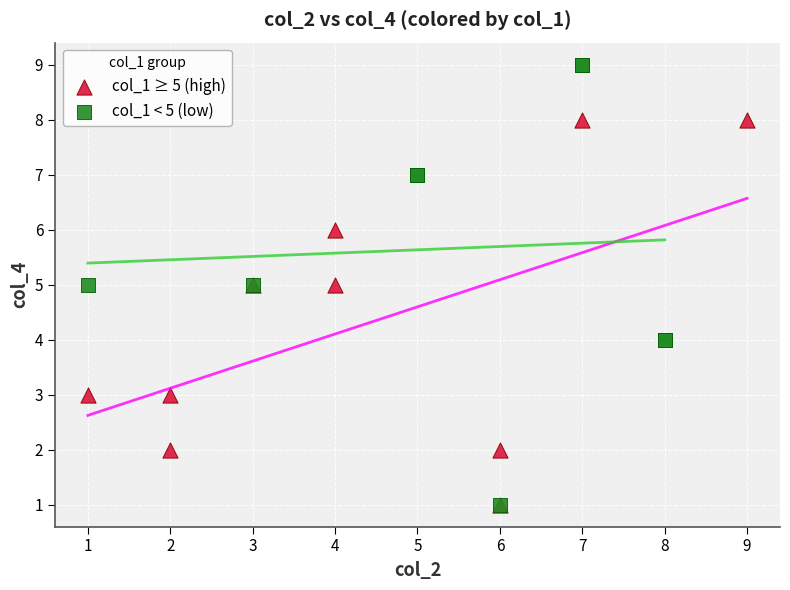

Which series has the largest Y range (max minus min)?

col_1 < 5 (low)